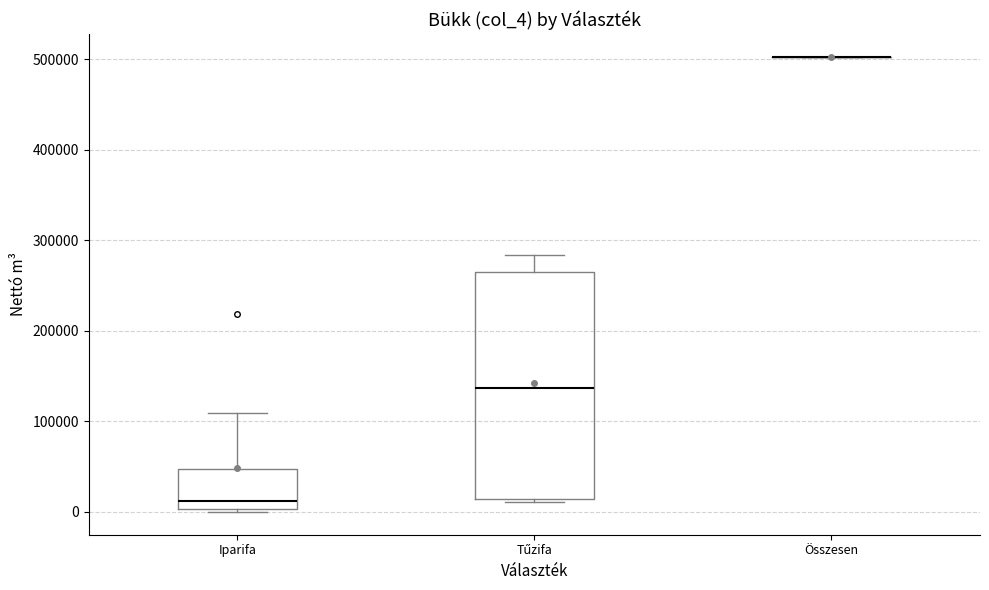

Reading left to right, read every box against the y-axis: the position of its median line, the range the box covers, and the ends of its whiskers. The values are not printed on the chart, so give them approximately, as read against the axis.

Iparifa: median 10000, box 0 to 50000, whiskers 0 to 110000
Tűzifa: median 140000, box 10000 to 260000, whiskers 10000 to 280000
Összesen: box collapsed to a line at 500000, whiskers 500000 to 500000